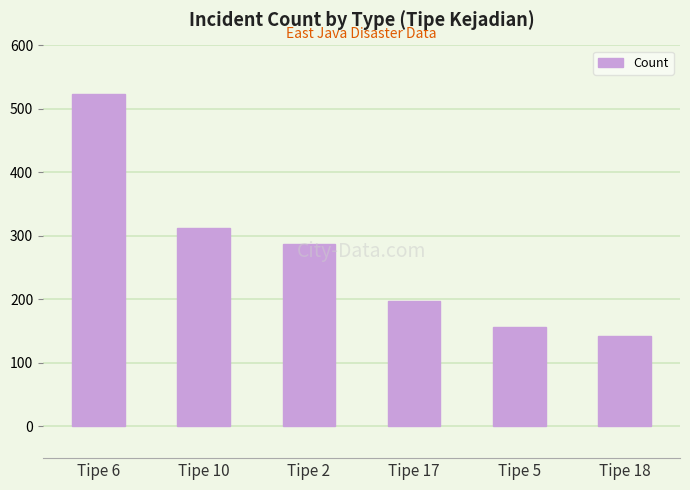

What position from the right is Tipe 6?

6